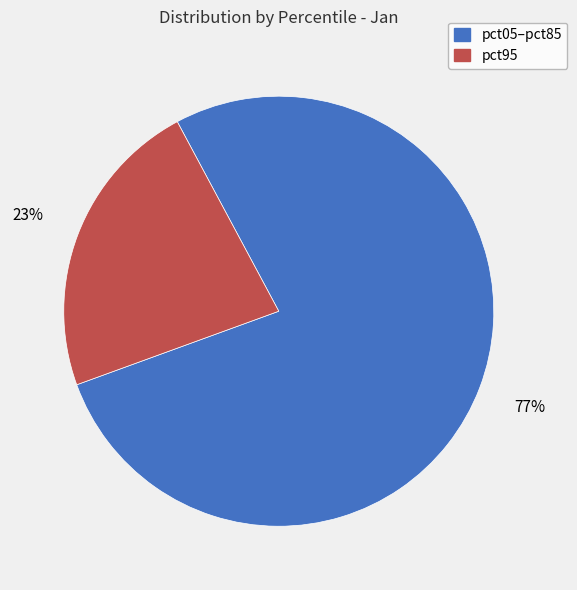

What is the largest slice in the pie chart?

pct05–pct85